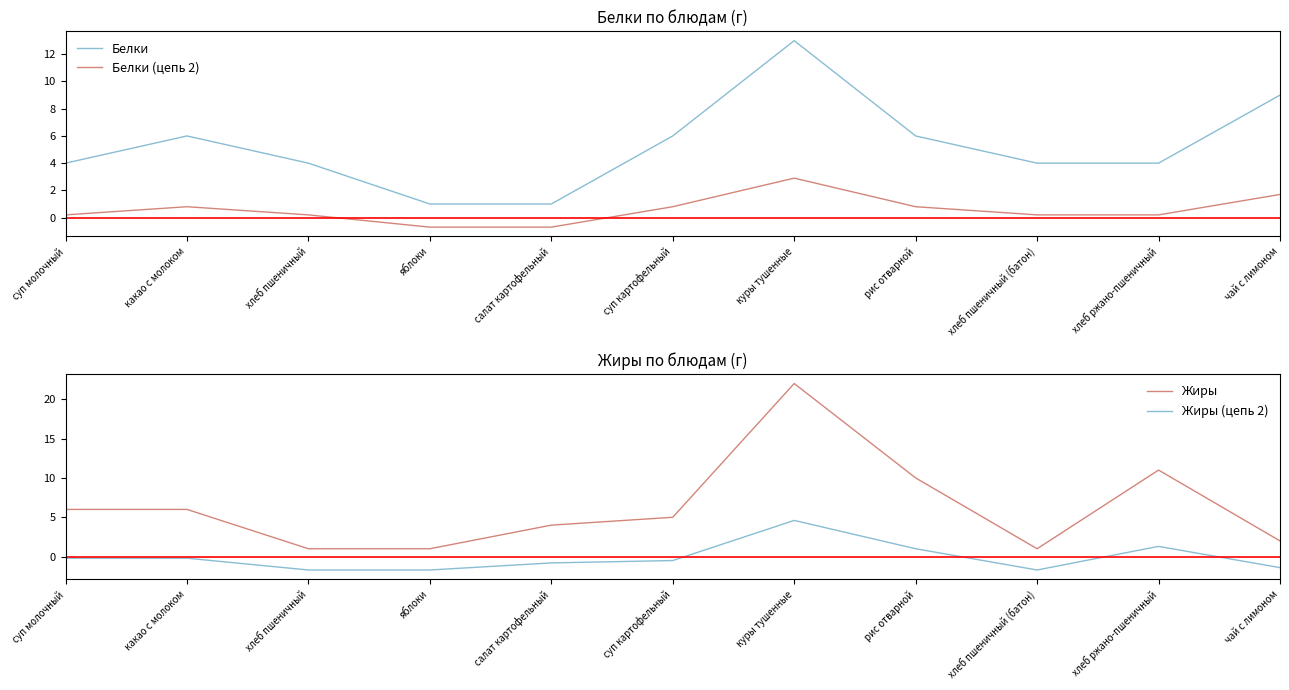

What is the spread (max minus min) of values at рис отварной?

9.2